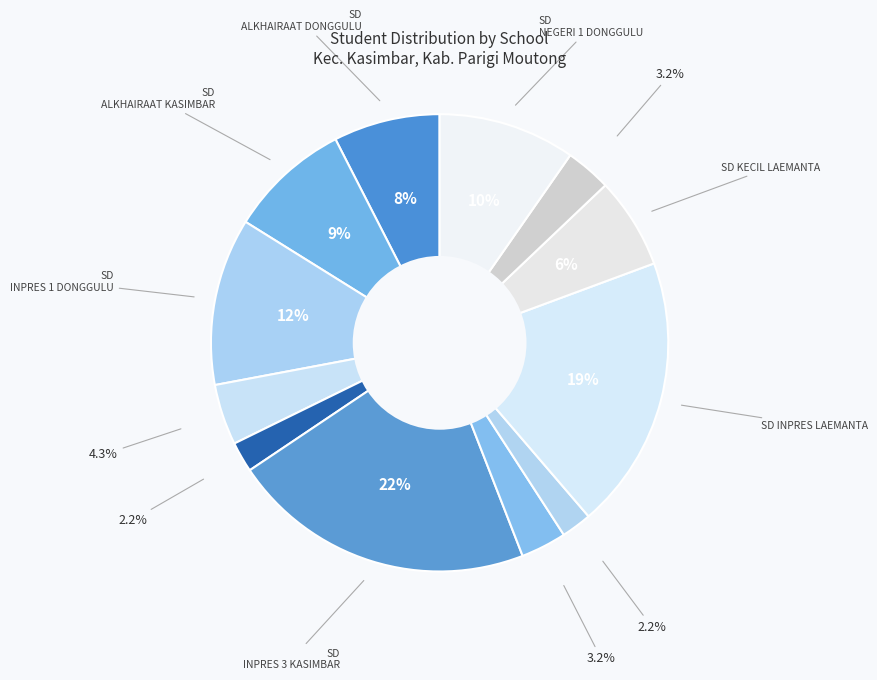

Rank the categories by value from highest to lowest.

SD INPRES 3 KASIMBAR, SD INPRES LAEMANTA, SD INPRES 1 DONGGULU, SD NEGERI 1 DONGGULU, SD ALKHAIRAAT KASIMBAR, SD ALKHAIRAAT DONGGULU, SD KECIL LAEMANTA, SD INPRES 1 KASIMBAR, SD INPRES BANPRES POSONA, SD KECIL TORIAPES KASIMBAR, SD INPRES 2 KASIMBAR, SD INPRES DESPOT POSONA